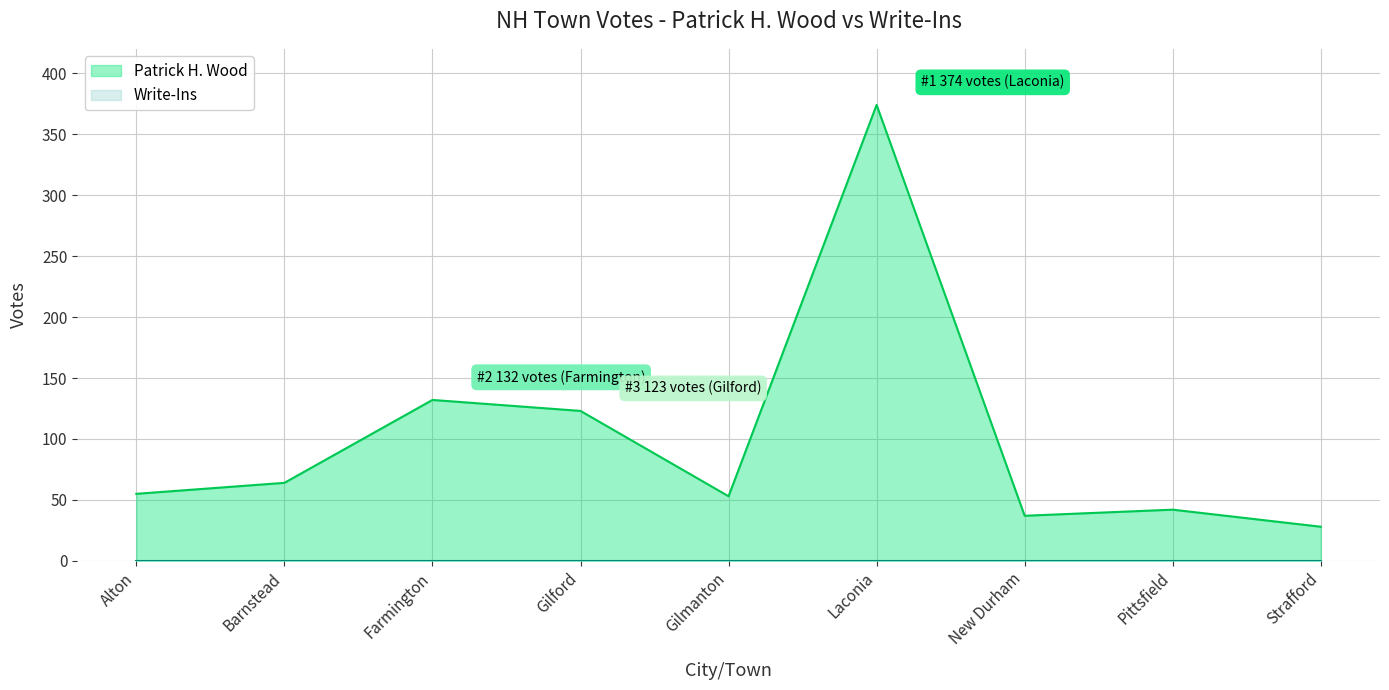

How many categories are shown in the chart?

9